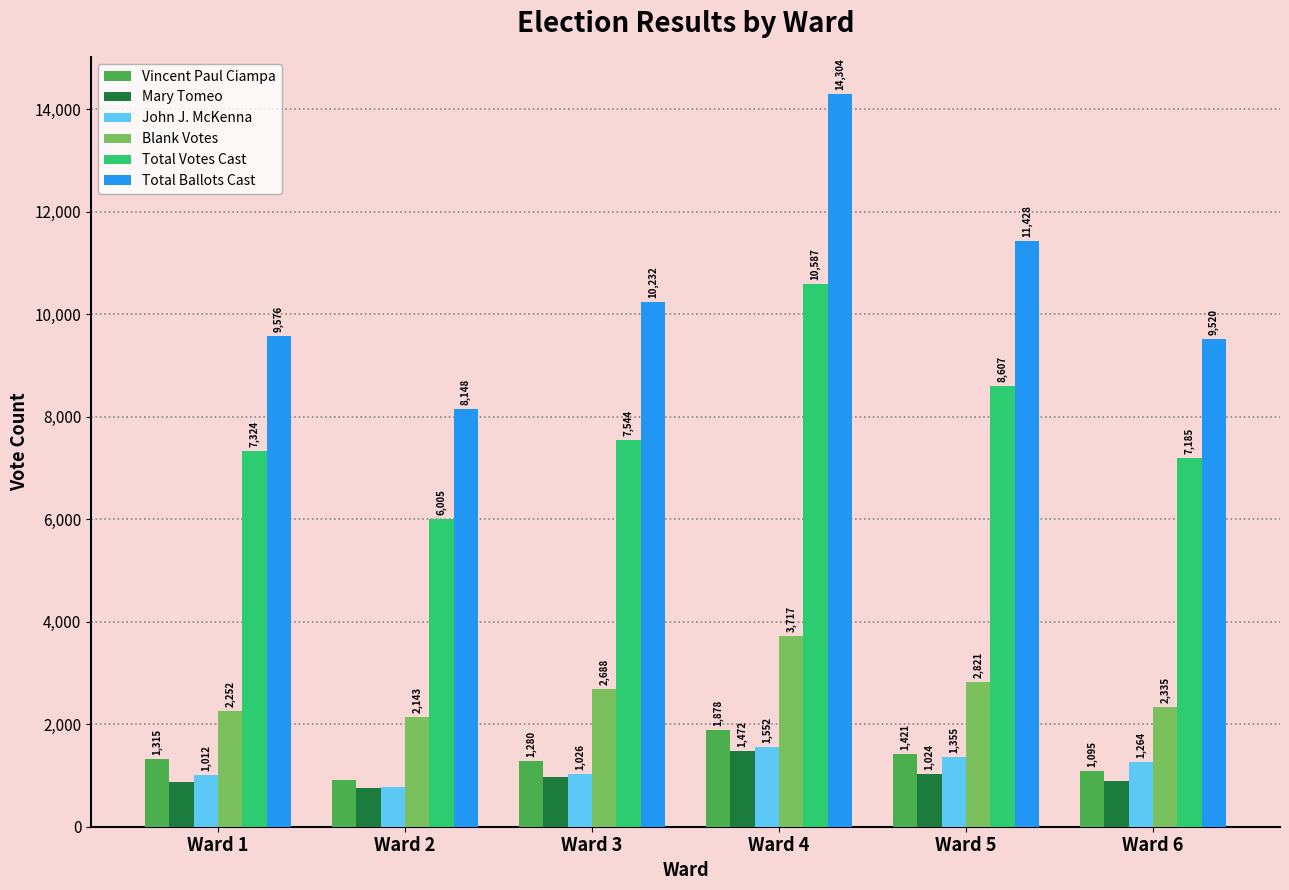

What is the difference between the maximum and minimum values in the John J. McKenna series?

773